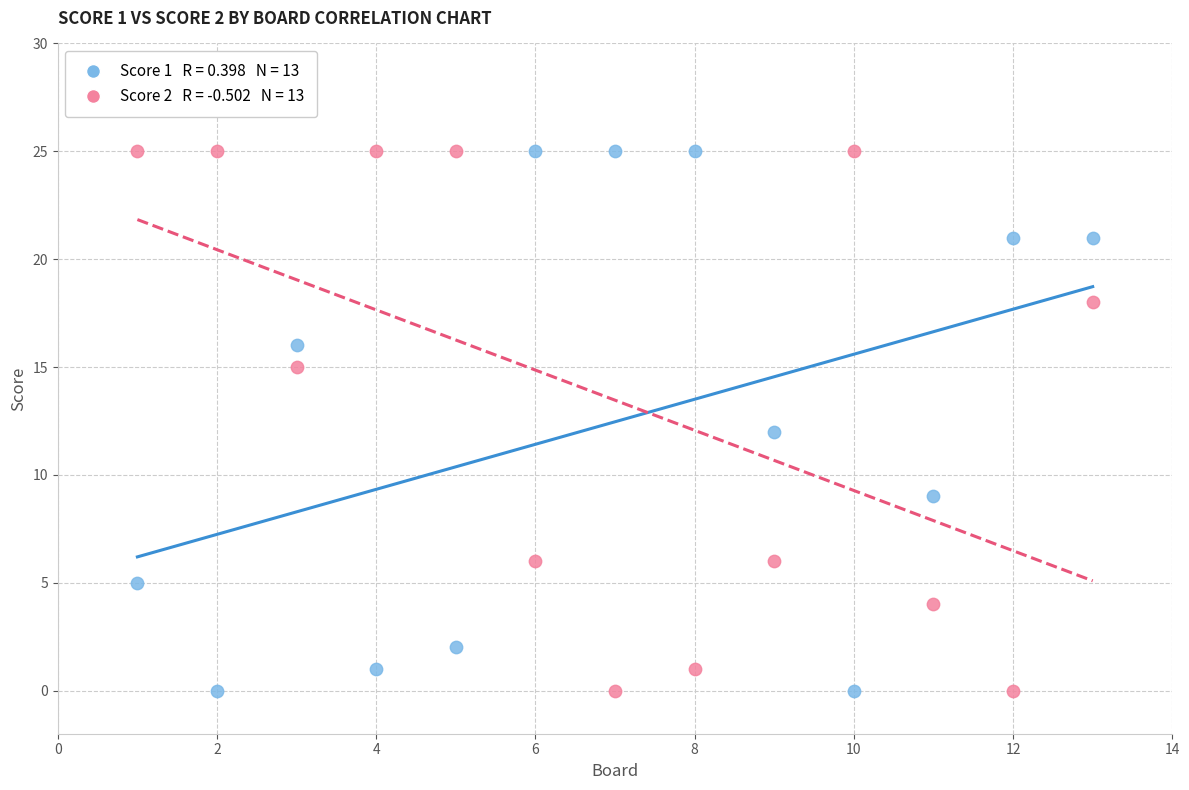

Across all data points, what is the range of X values (max minus min)?

12